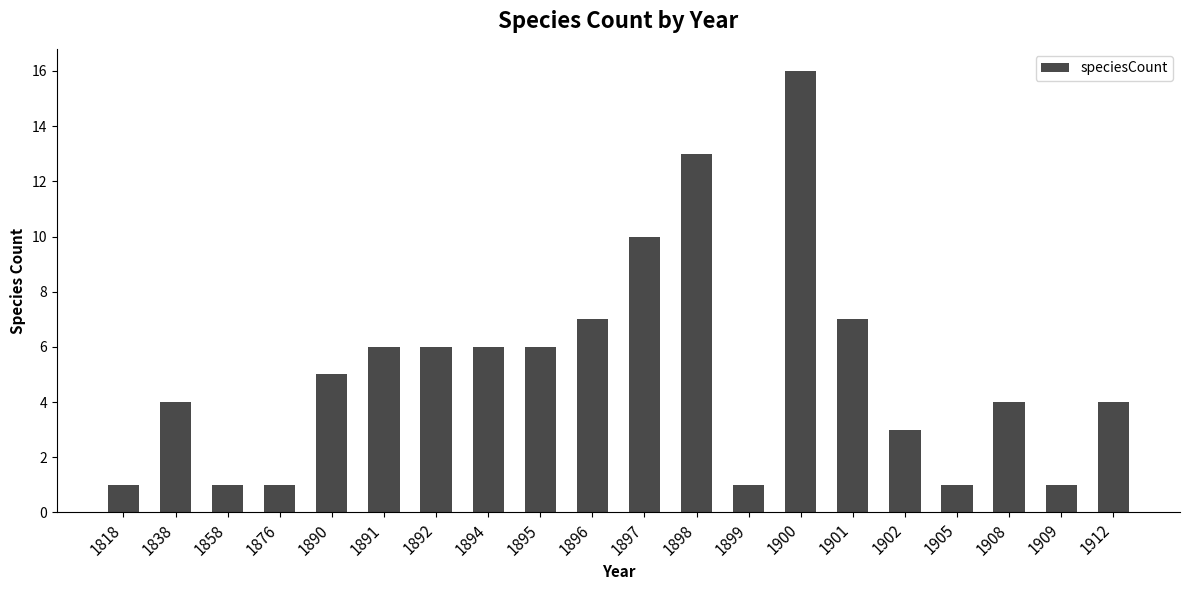

What is the ratio of the value at 1905 to the value at 1901?

0.1